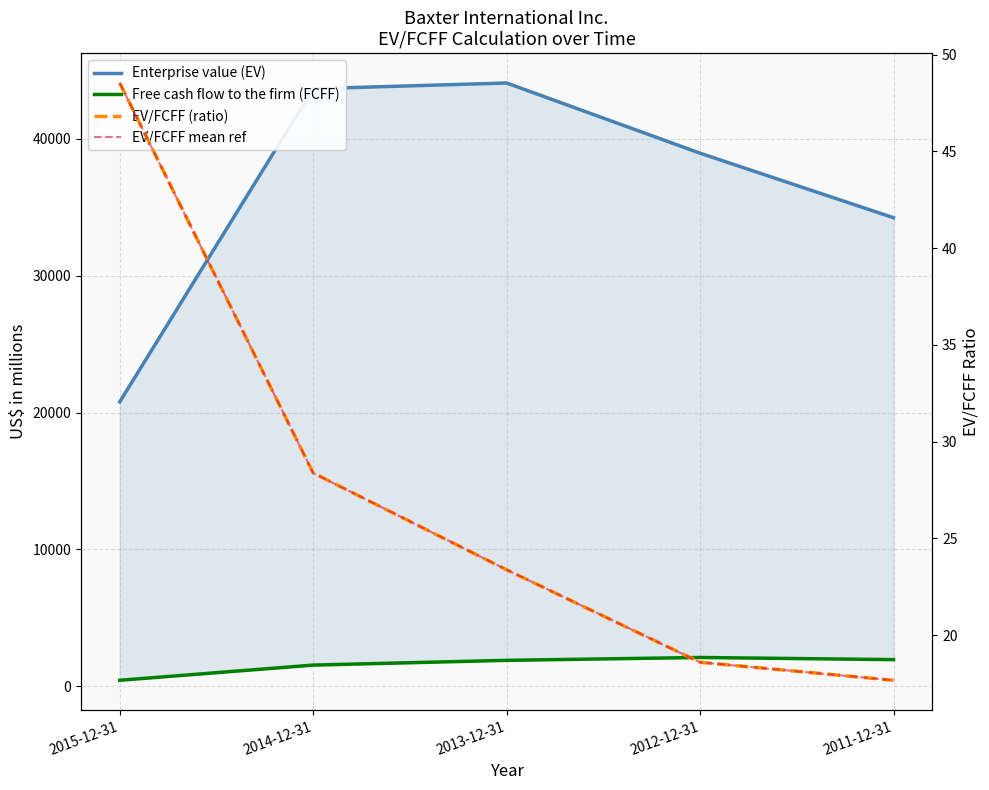

What is the average value of the Enterprise value (EV) series?

36350.6